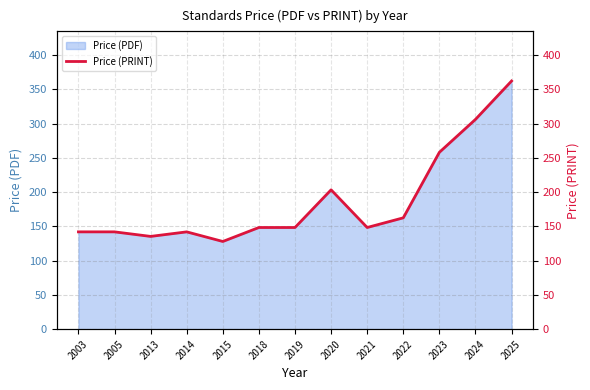

True or false: Price (PDF) has a value of 243.7 at 2005.

False